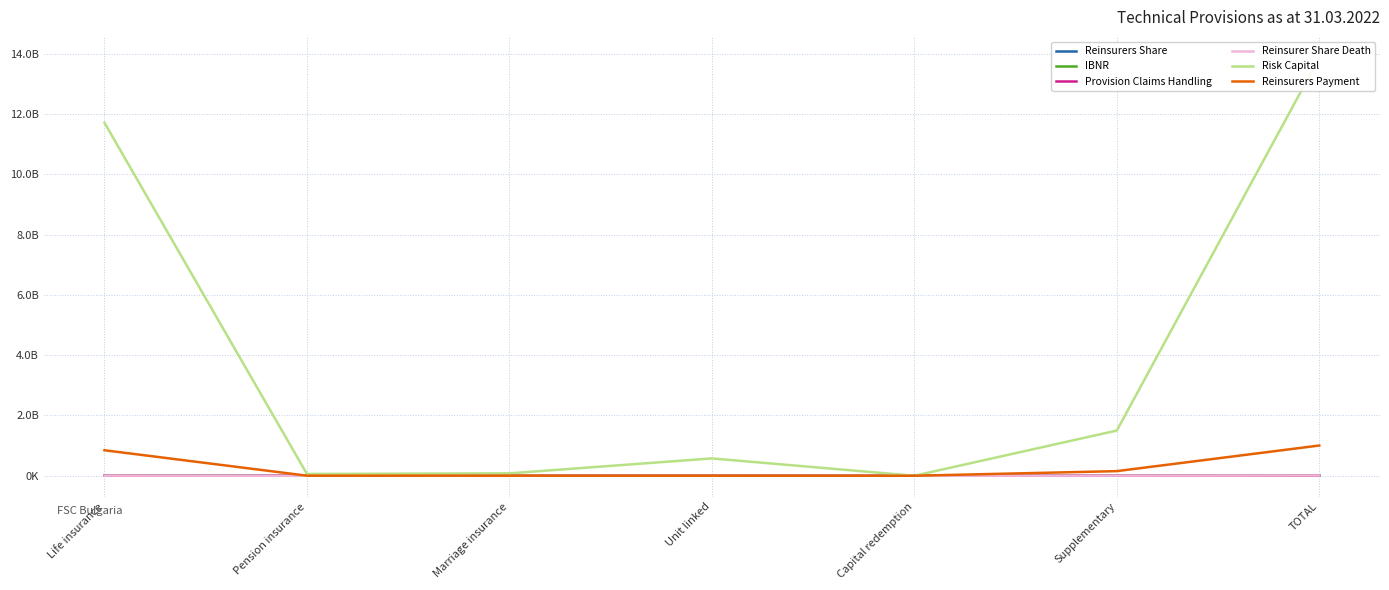

What are all the series names shown in the legend?

Reinsurers Share, IBNR, Provision Claims Handling, Reinsurer Share Death, Risk Capital, Reinsurers Payment